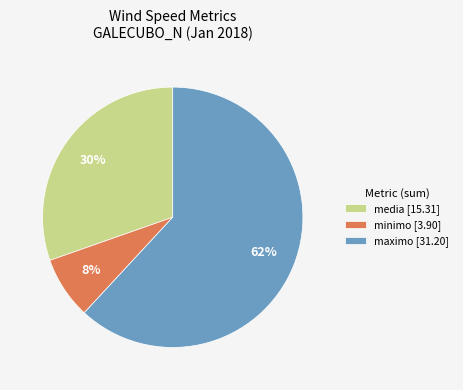

To the nearest percent, what is the difference between the largest and smallest slice percentages?

54%